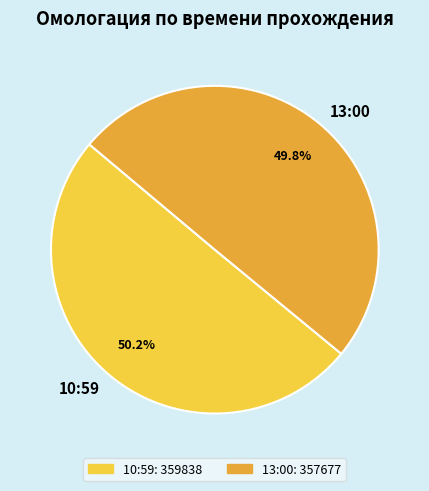

To the nearest percent, what portion does 13:00 represent?

50%